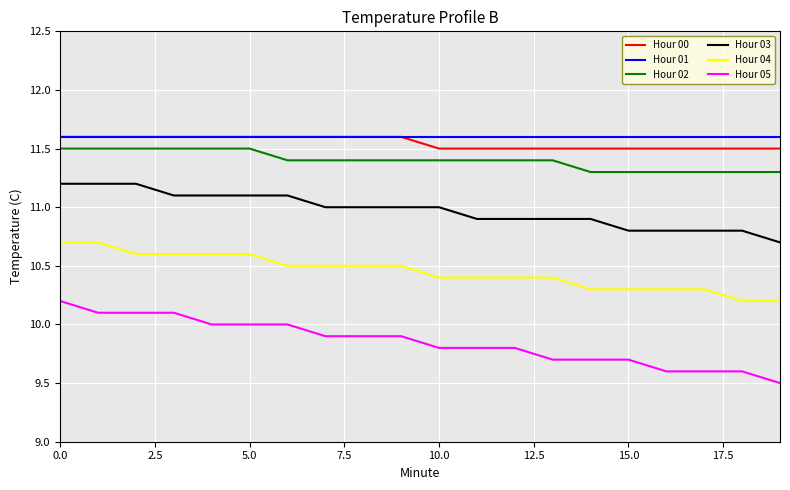

What are all the series names shown in the legend?

Hour 00, Hour 01, Hour 02, Hour 03, Hour 04, Hour 05